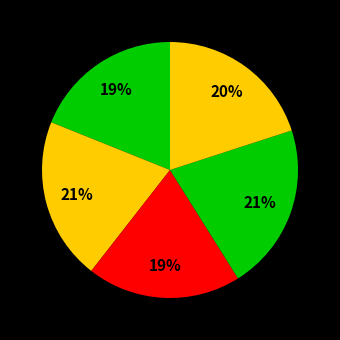

How many segments does this pie chart have?

5